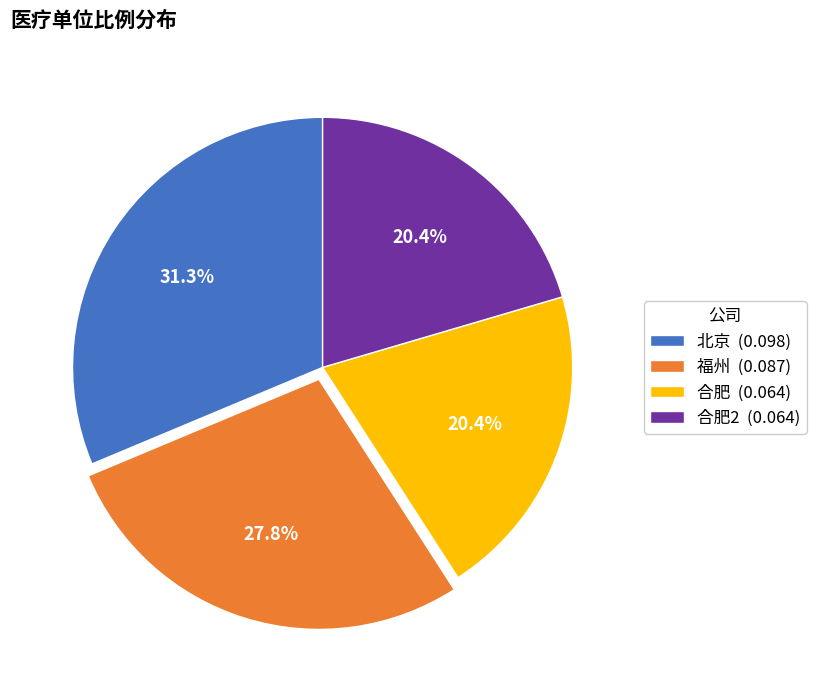

Is there any slice that represents more than half of the pie?

No